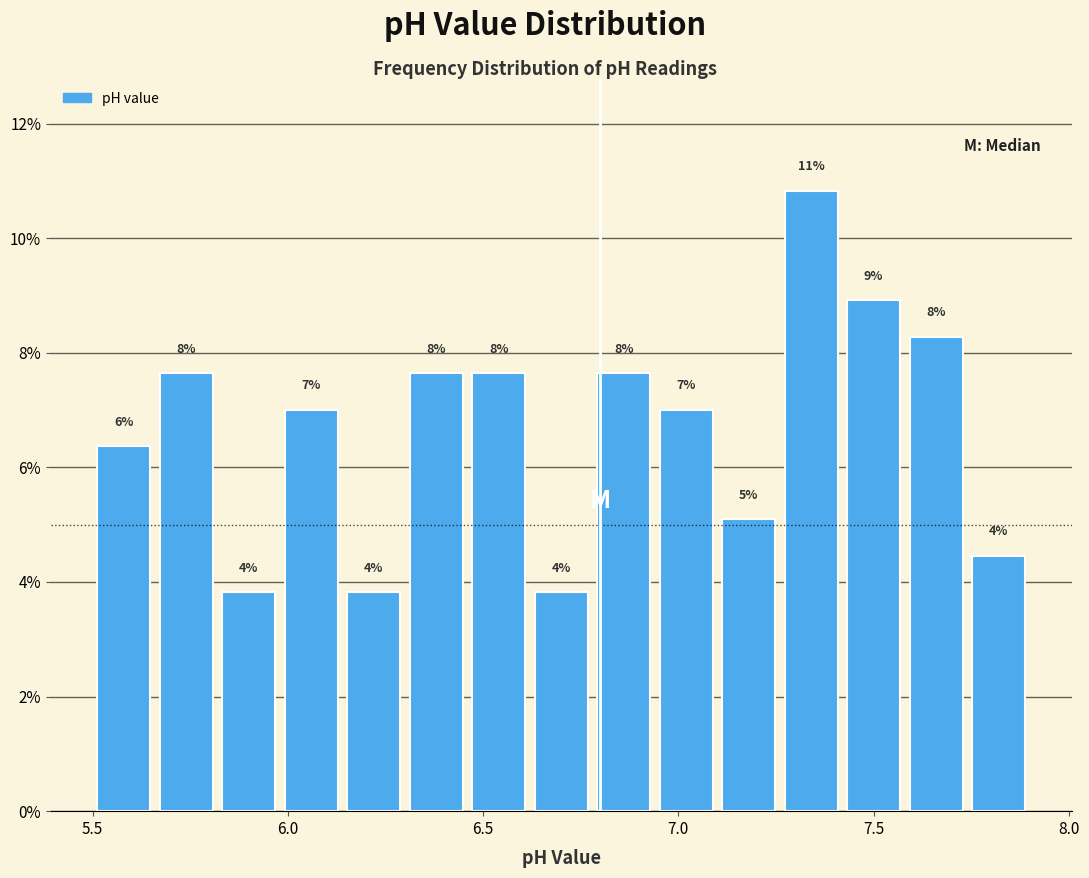

Around what value on the x-axis is the tallest bar? Give the approximate position of its centre, as read against the axis.

7.35